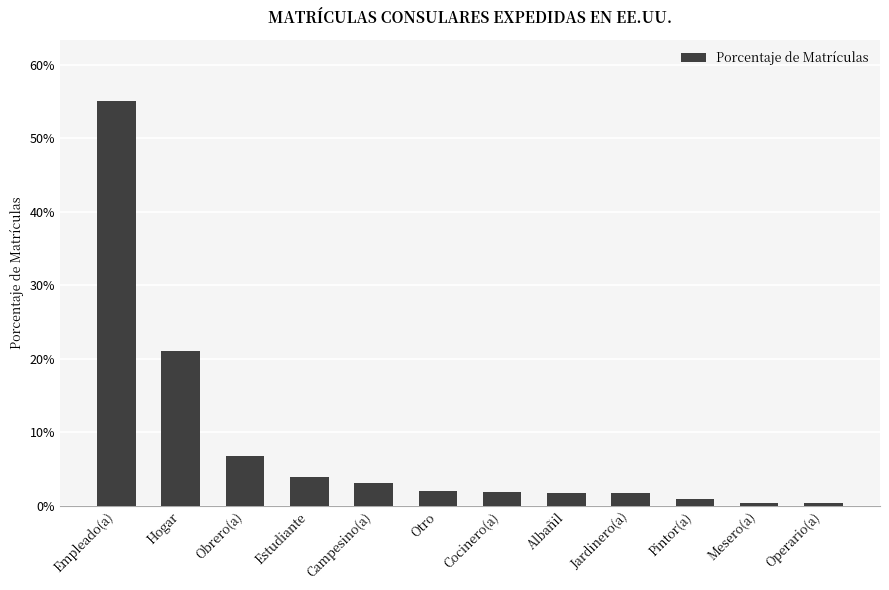

True or false: the data shows 0.0 at Cocinero(a).

False